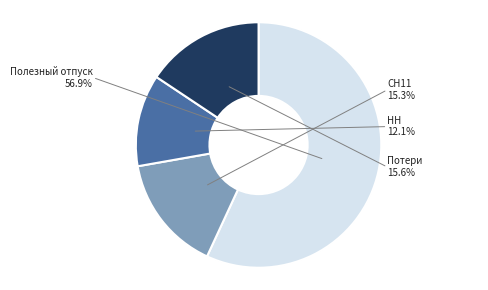

Rank the categories by value from highest to lowest.

Полезный отпуск, Потери, СН11, НН